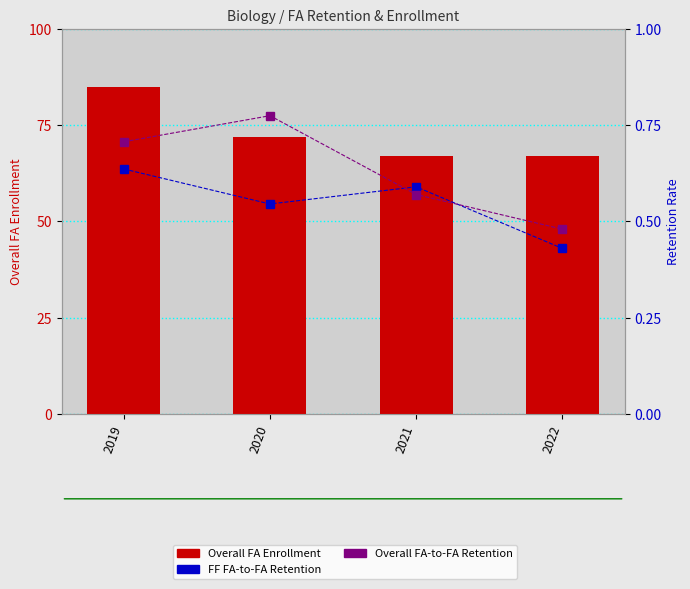

How many FF FA-to-FA Retention values are between 0 and 1?

4